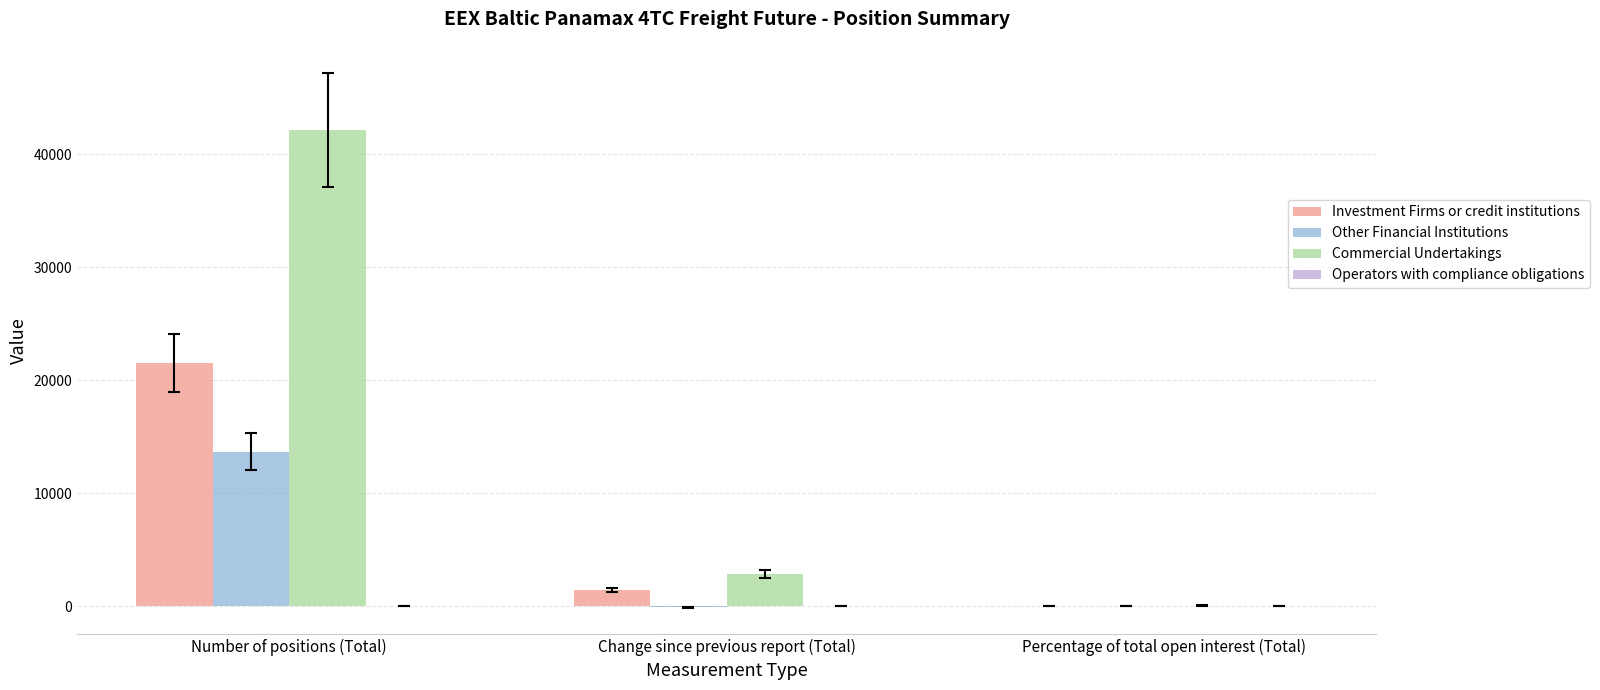

What is the sum of all Other Financial Institutions values?

13574.1